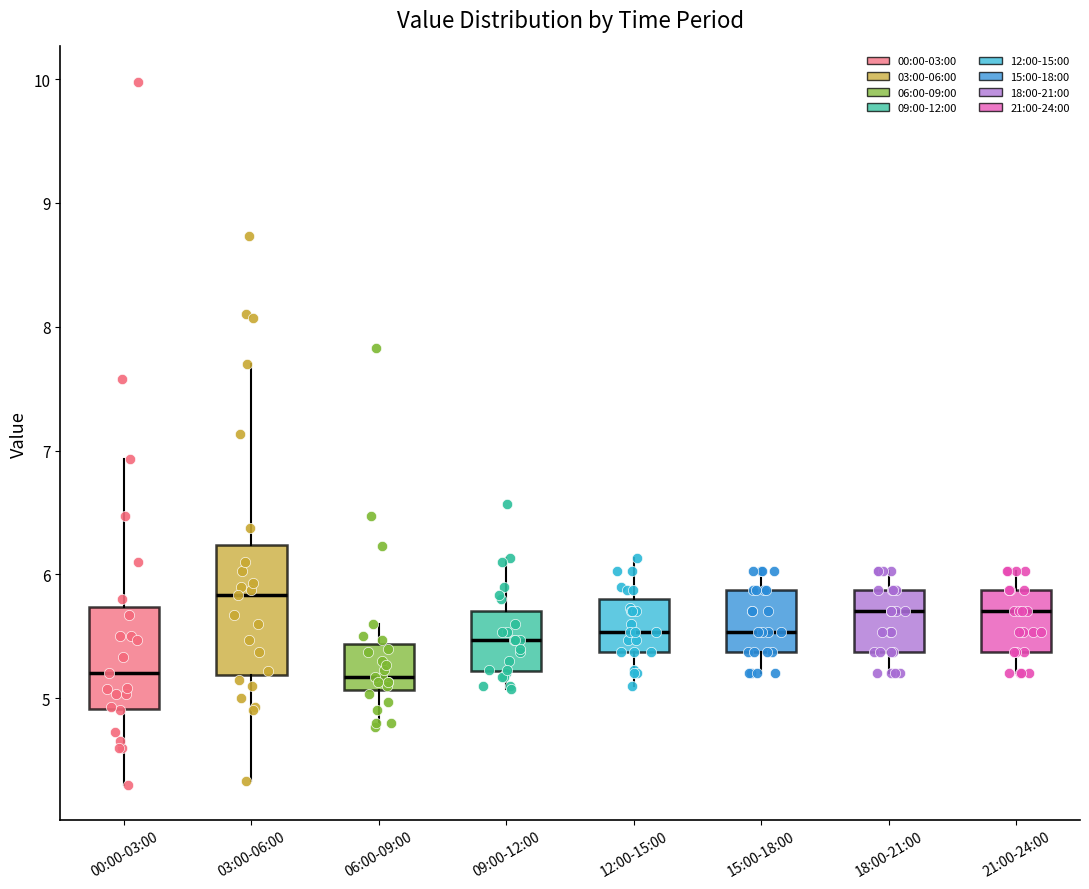

Where does the upper whisker of the box for 09:00-12:00 end on the y-axis? The values are not printed on the chart, so give them approximately, as read against the axis.

6.1